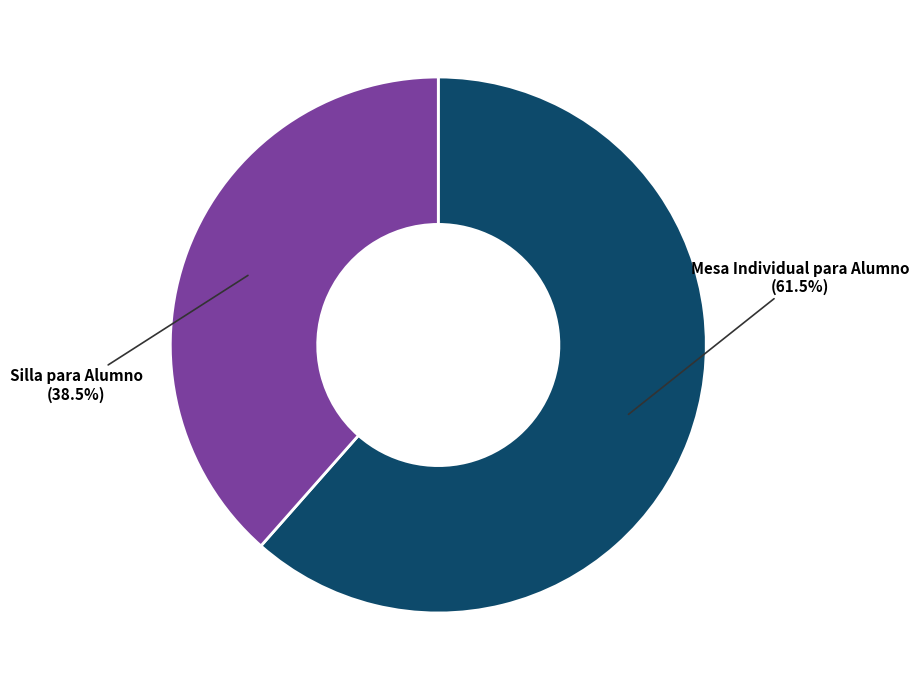

How many segments does this pie chart have?

2